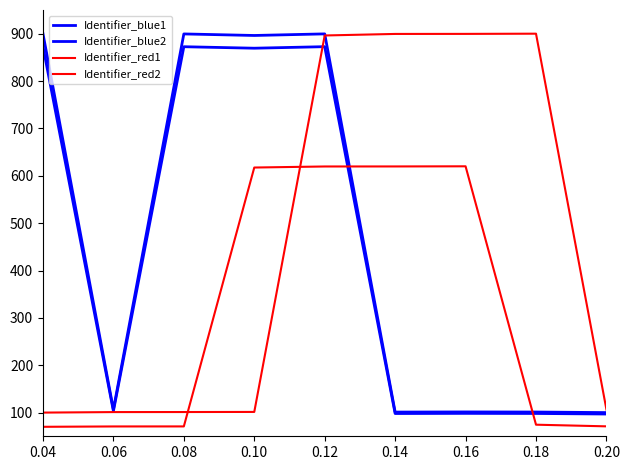

Does the chart have visible grid lines?

No